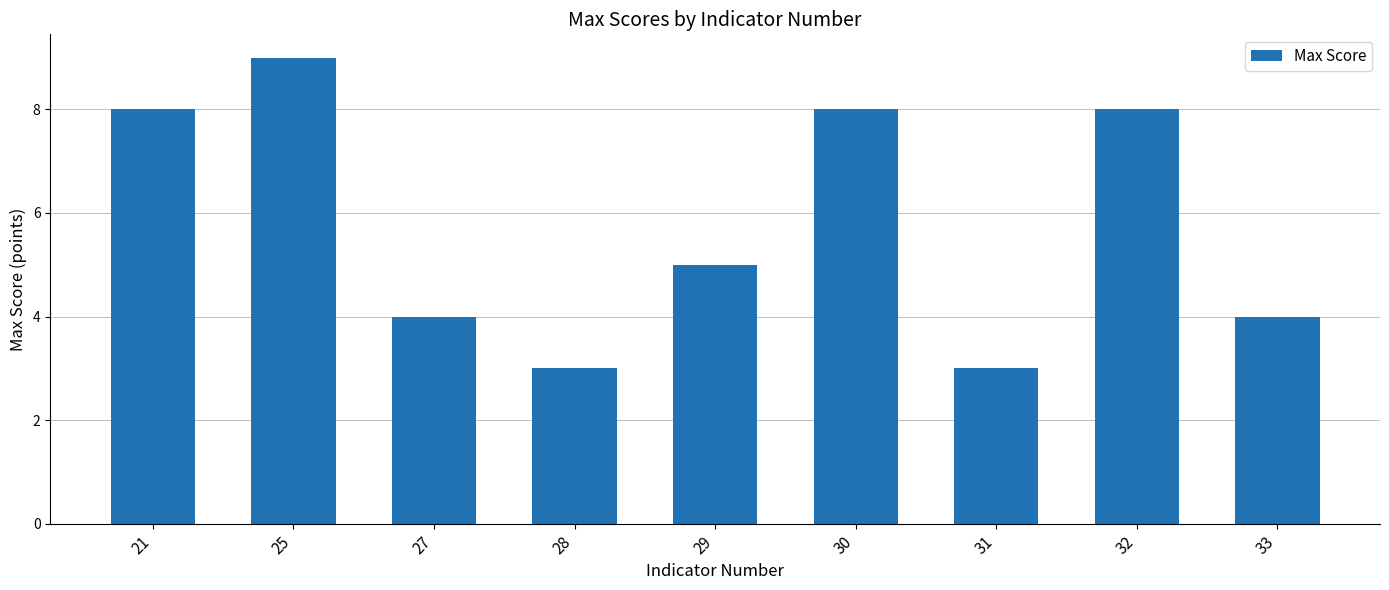

What is the sum of all values?

52